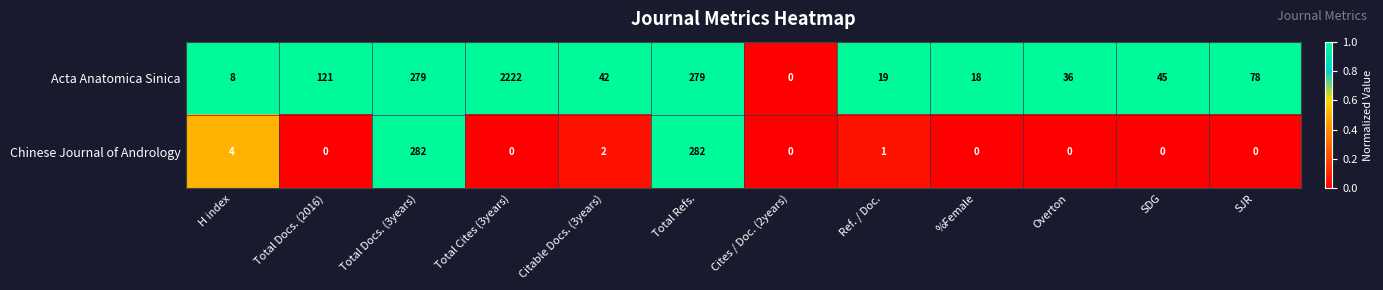

Which series has the largest range (max minus min)?

Acta Anatomica Sinica